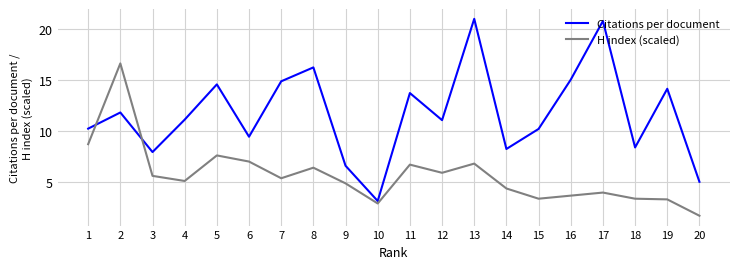

At which category does the chart reach its minimum across all series?

20